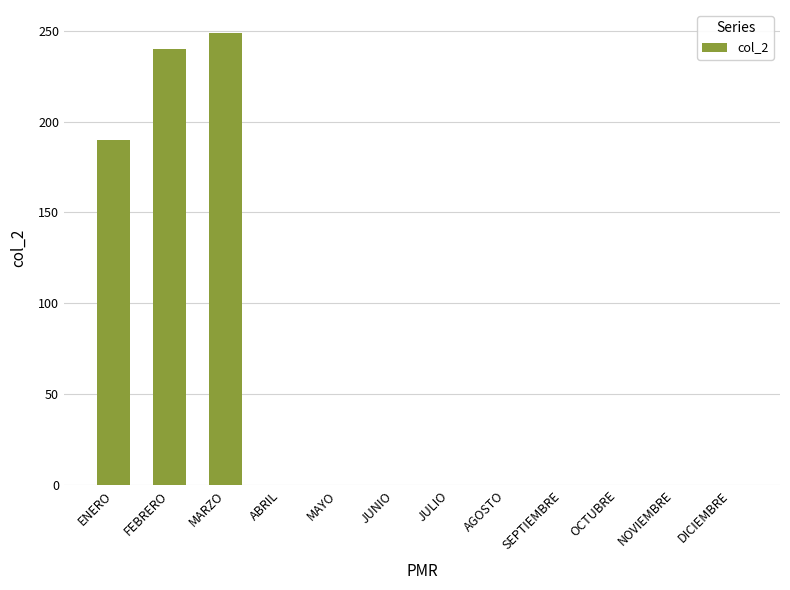

Reading left to right, what are all the values shown in this chart?

190	240	249	0	0	0	0	0	0	0	0	0